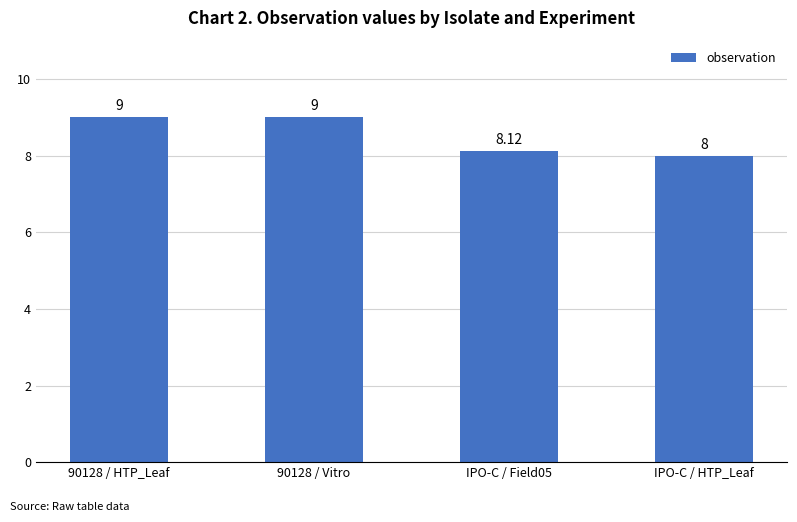

How many bars are there in total?

4